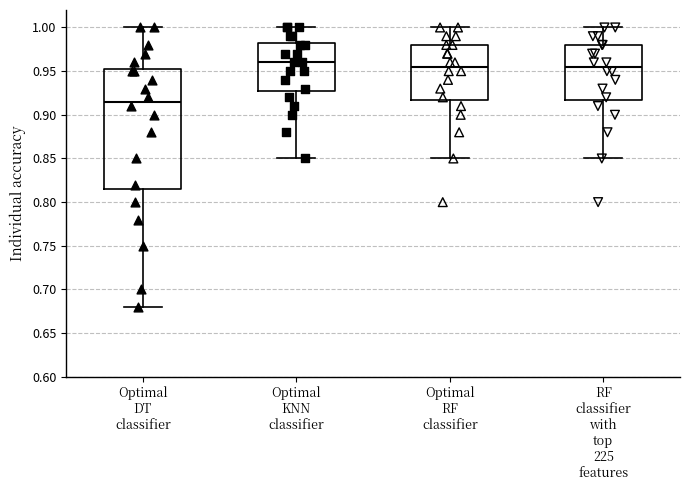

Which box is the tallest, from its lower edge to its upper edge?

Optimal DT classifier